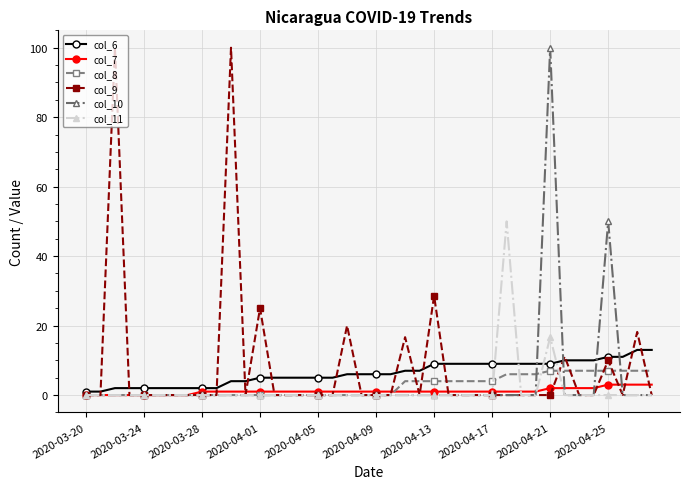

What is the greatest value displayed?

100.0